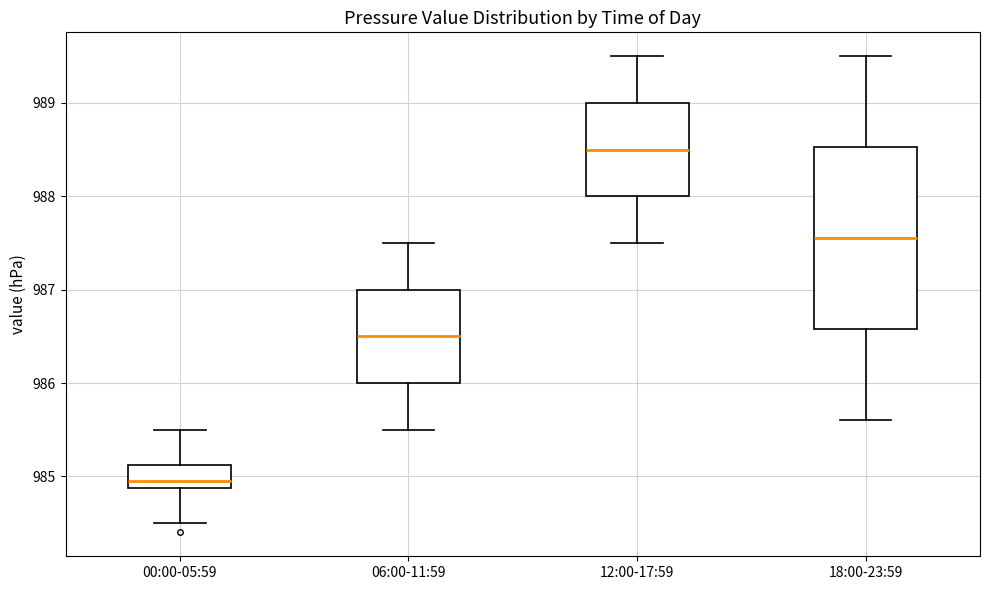

Reading left to right, read every box against the y-axis: the position of its median line, the range the box covers, and the ends of its whiskers. The values are not printed on the chart, so give them approximately, as read against the axis.

00:00-05:59: median 985.0, box 984.9 to 985.1, whiskers 984.5 to 985.5
06:00-11:59: median 986.5, box 986.0 to 987.0, whiskers 985.5 to 987.5
12:00-17:59: median 988.5, box 988.0 to 989.0, whiskers 987.5 to 989.5
18:00-23:59: median 987.6, box 986.6 to 988.5, whiskers 985.6 to 989.5